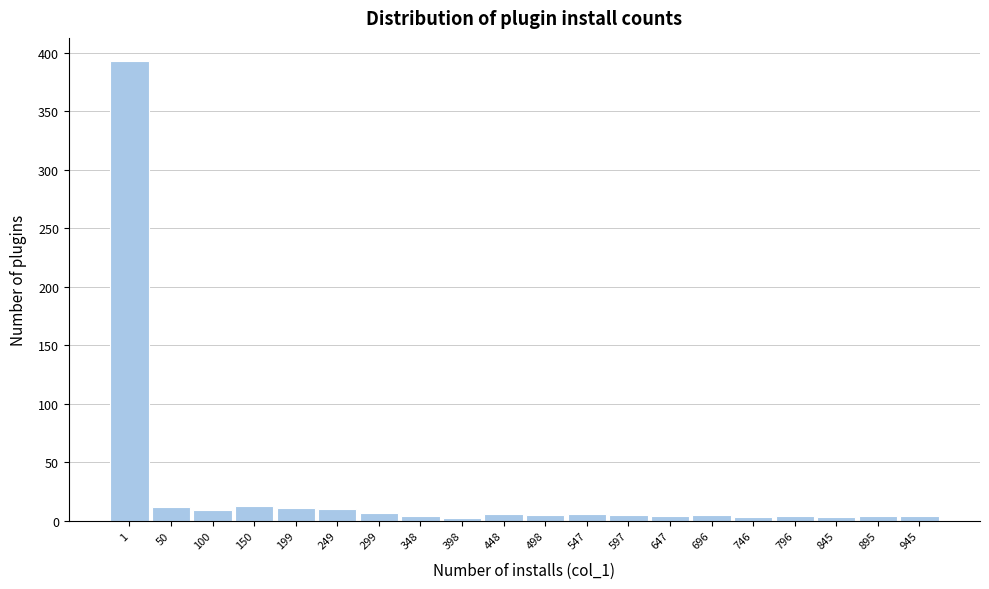

True or false: the data shows 5 at 498.

True